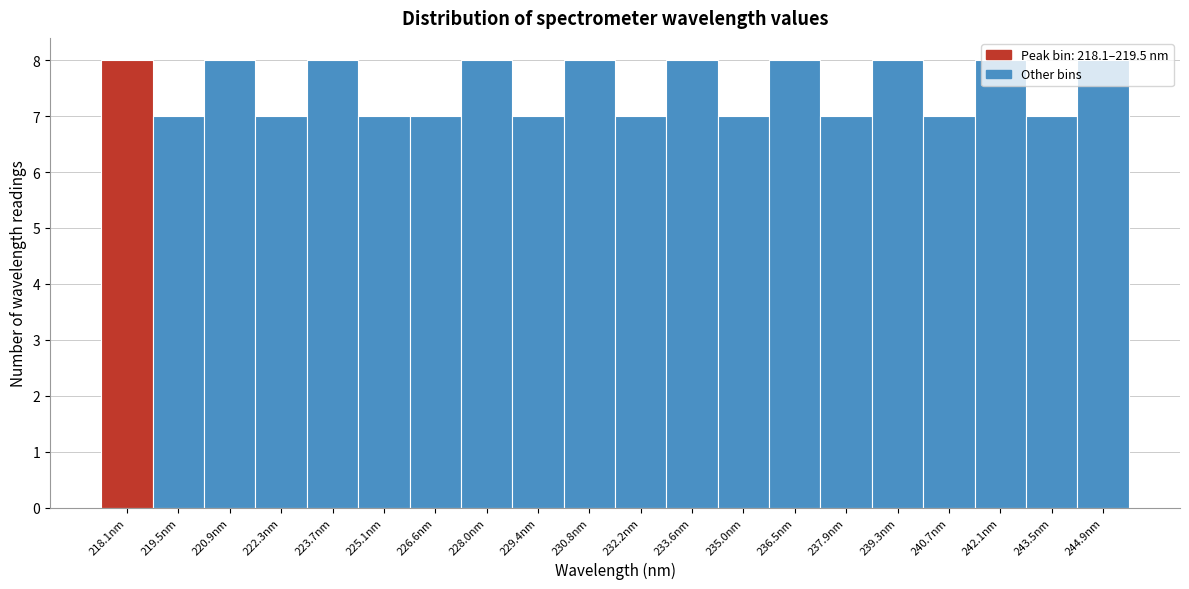

What is the change in value from 229.4nm to 239.3nm?

+1